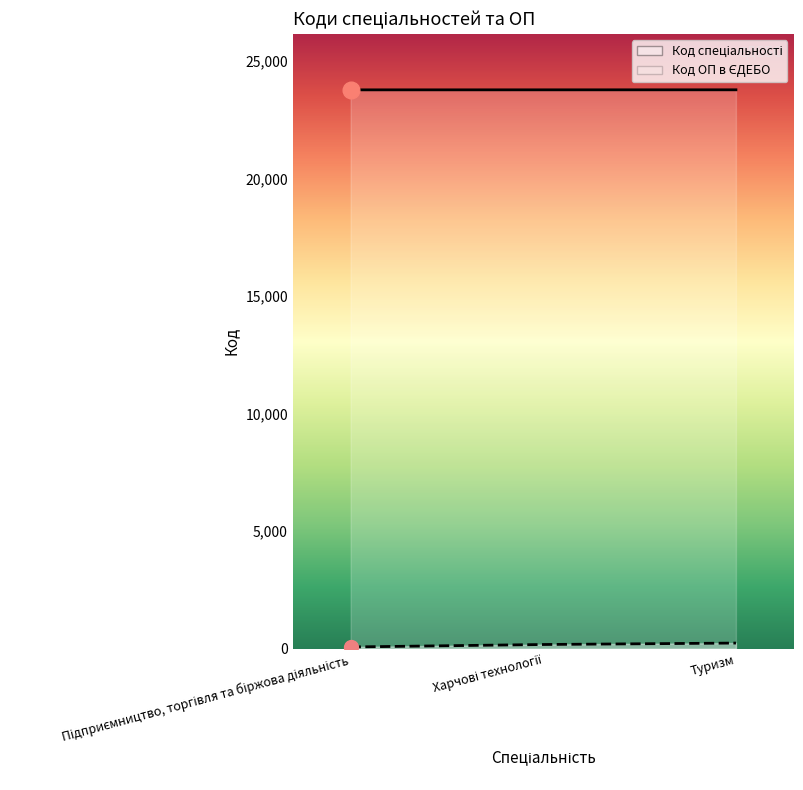

Is it true that Код спеціальності equals 65 at Харчові технології?

False